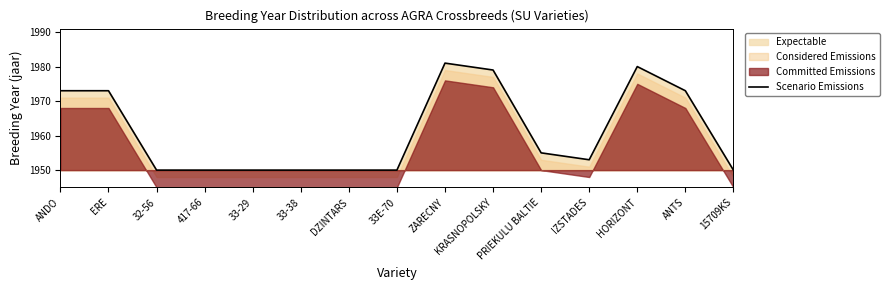

At which label is the value closest to 1965?

ANDO